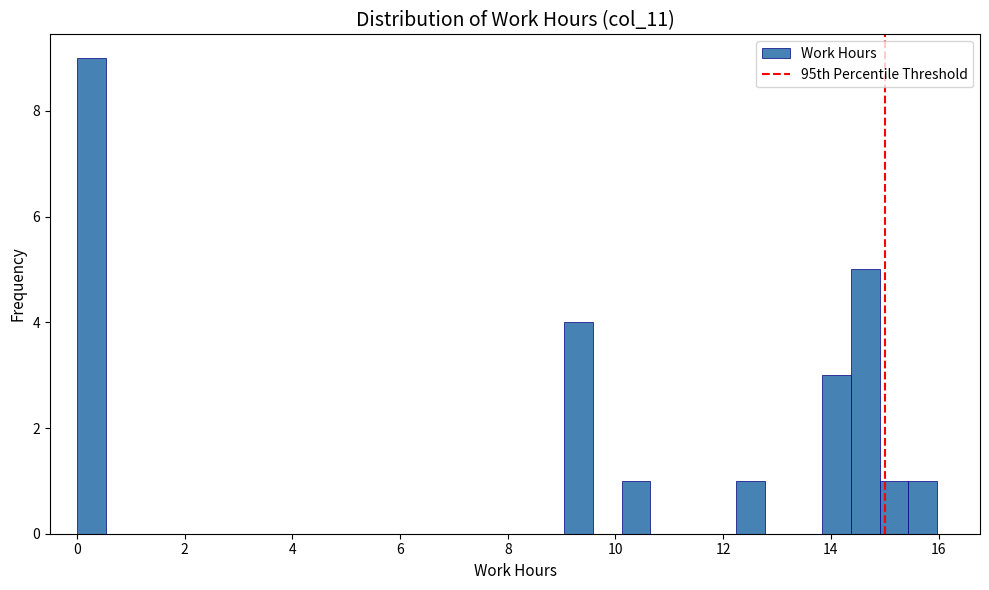

Around what value on the x-axis is the tallest bar? Give the approximate position of its centre, as read against the axis.

0.2